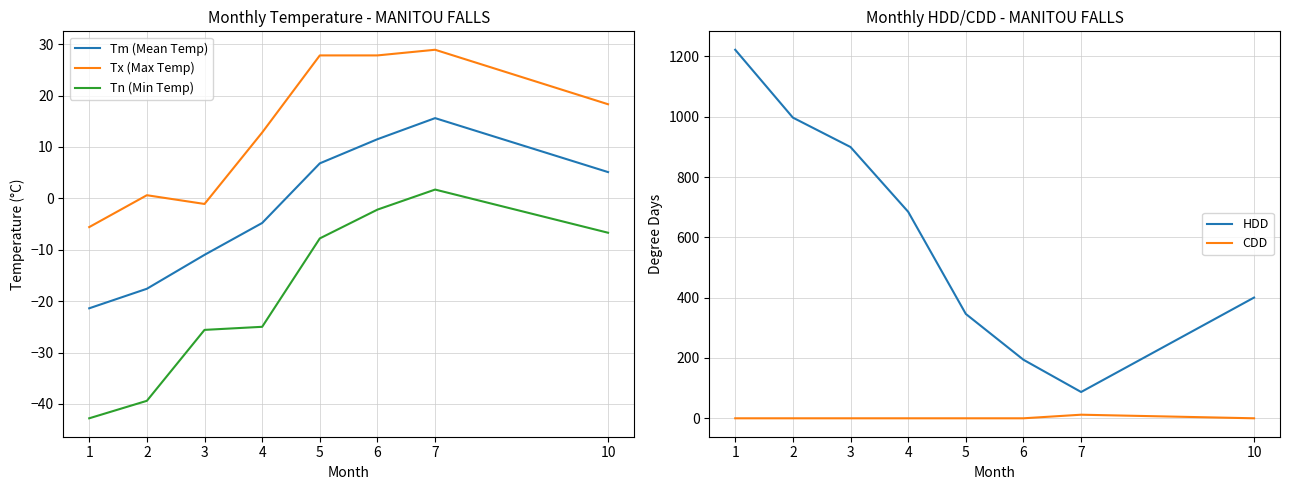

Reading left to right, extract all data points from this chart.

Tm (Mean Temp): 1=-21.4	2=-17.6	3=-11.0	4=-4.8	5=6.8	6=11.5	7=15.6	10=5.1
Tx (Max Temp): 1=-5.6	2=0.6	3=-1.1	4=12.8	5=27.8	6=27.8	7=28.9	10=18.3
Tn (Min Temp): 1=-42.8	2=-39.4	3=-25.6	4=-25.0	5=-7.8	6=-2.2	7=1.7	10=-6.7
HDD: 1=1222.2	2=997.2	3=899.6	4=684.9	5=346.1	6=194.1	7=87.2	10=400.4
CDD: 1=0.0	2=0.0	3=0.0	4=0.0	5=0.0	6=0.0	7=11.9	10=0.0